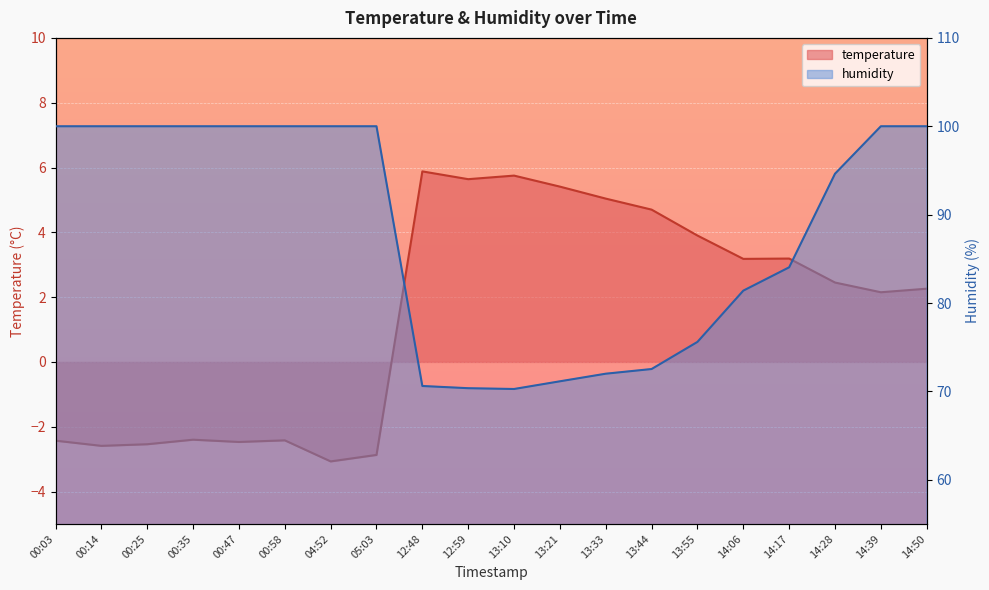

Which series changed the most between 00:58 and 13:55?

humidity